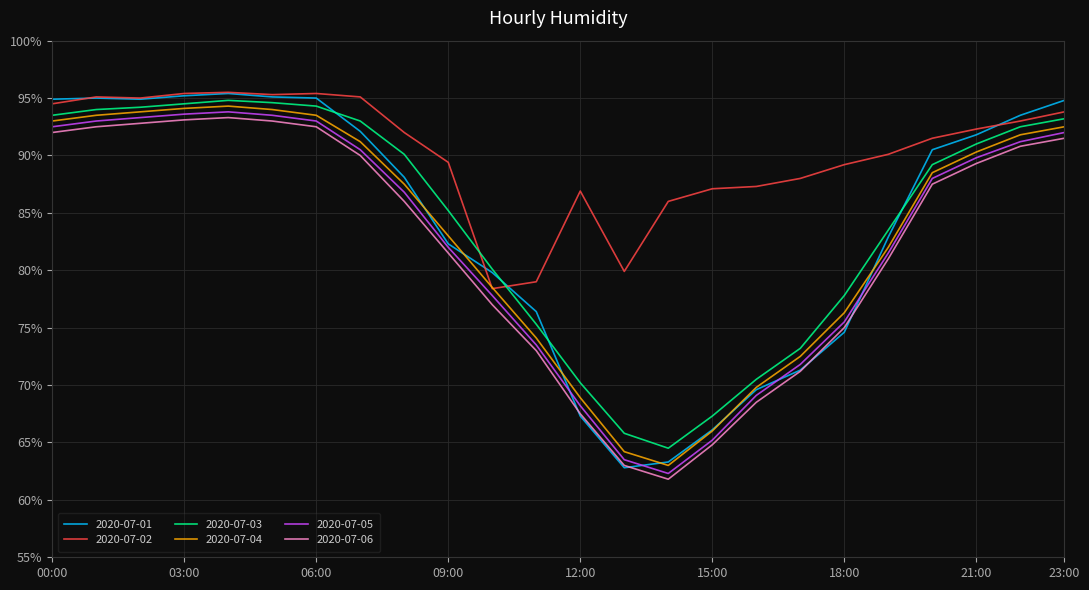

Which series has the largest total across all categories?

2020-07-02